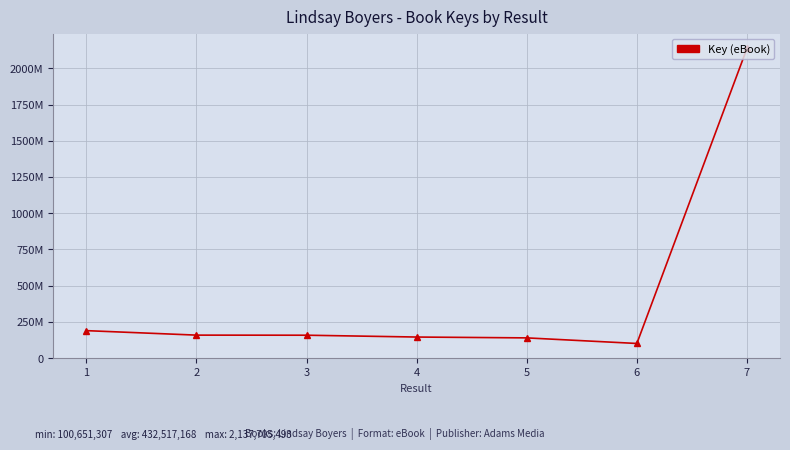

Is it true that the value at 2 is 209281090?

False